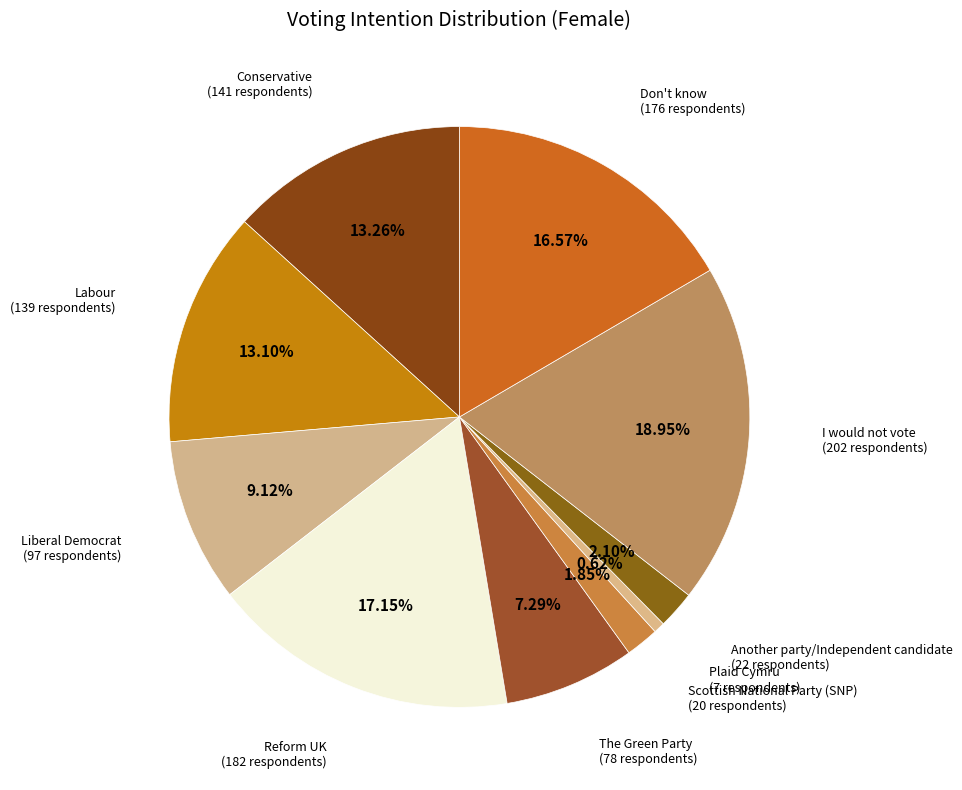

True or false: I would not vote accounts for 9% of the total.

False